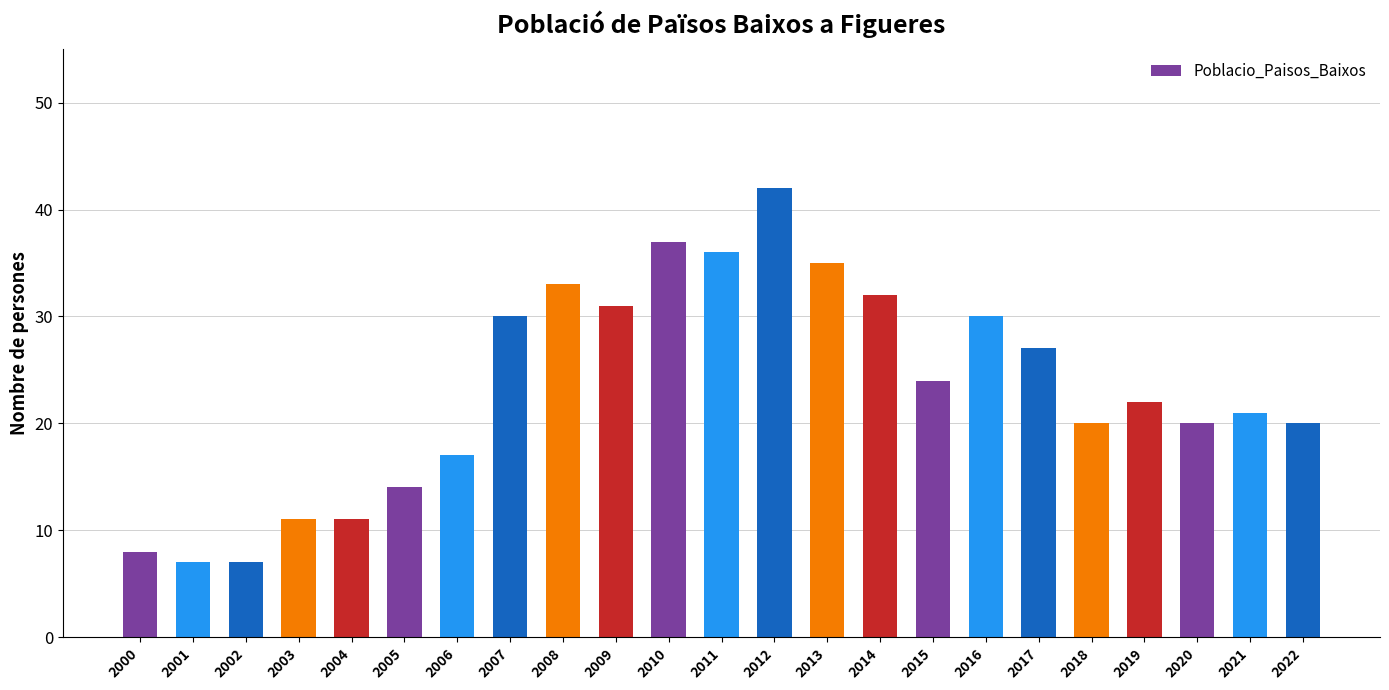

Approximately how many times larger is the value at 2001 compared to 2005?

0.5